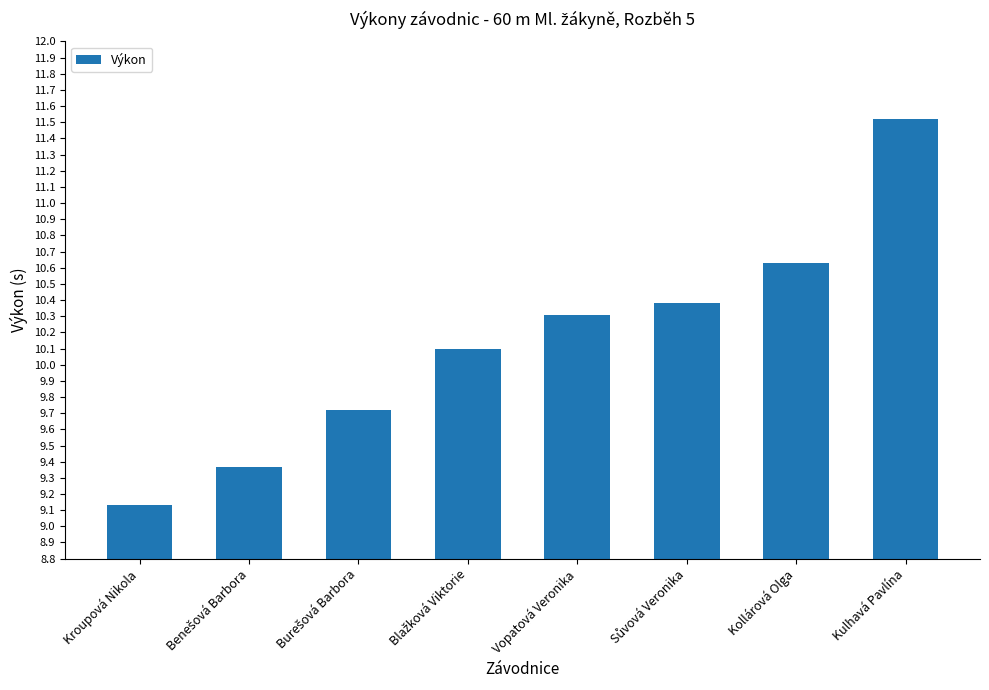

What is the smallest value displayed?

9.1